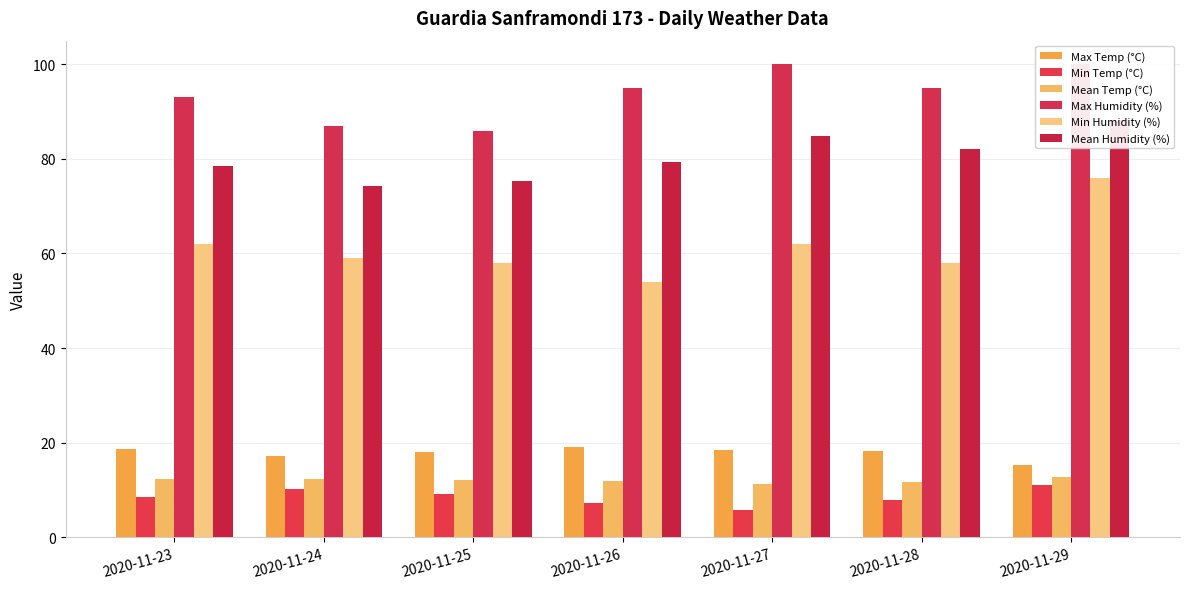

Which series changed the most between 2020-11-23 and 2020-11-28?

Min Humidity (%)